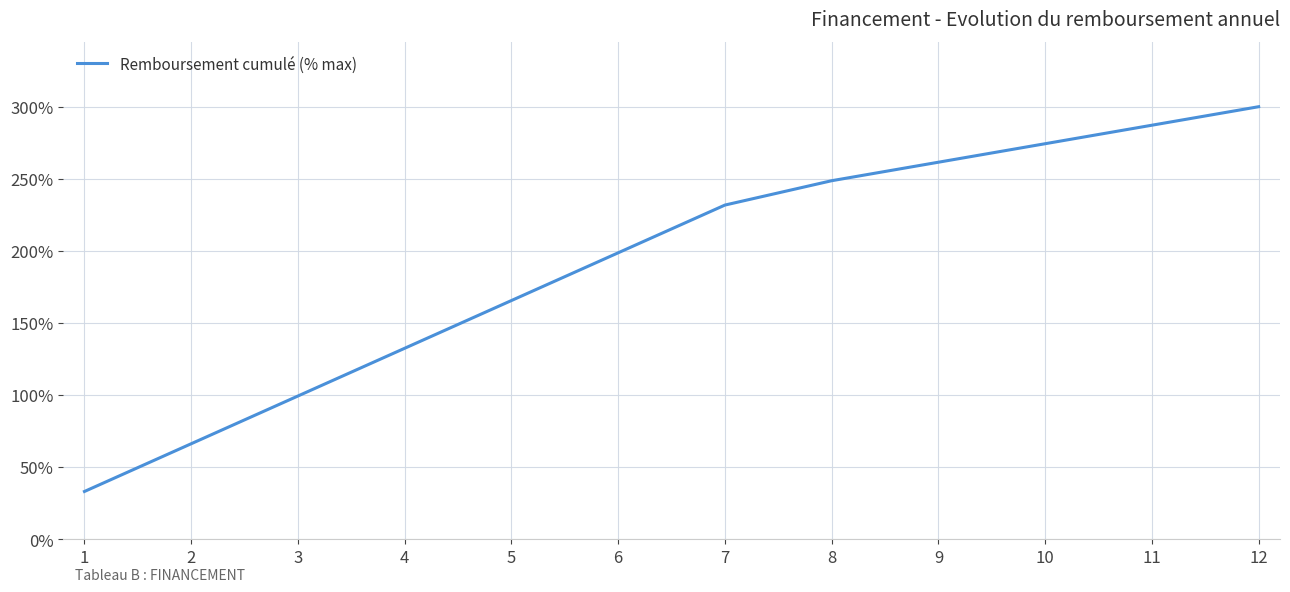

Which label corresponds to the largest value in the chart?

12